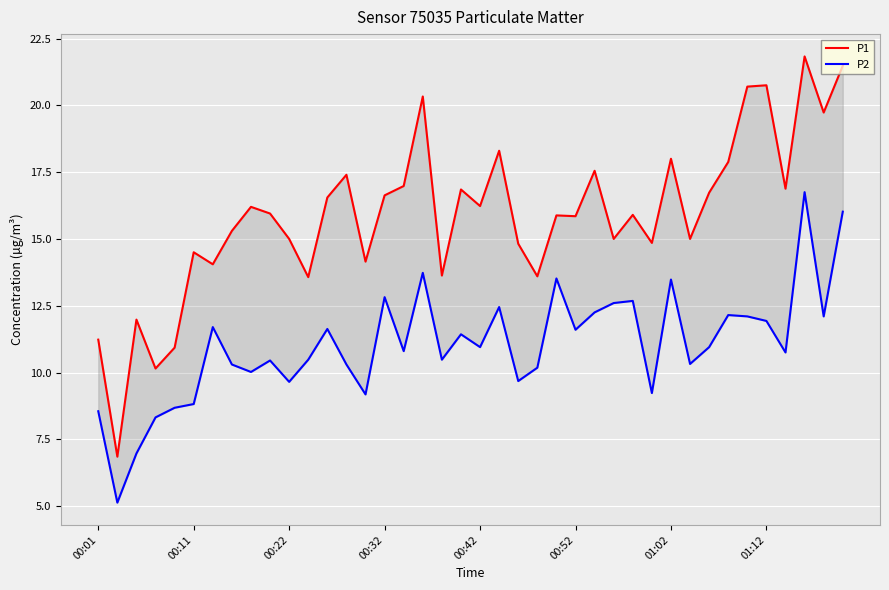

The P2 series shows 11.6 at 00:52. True or false?

True